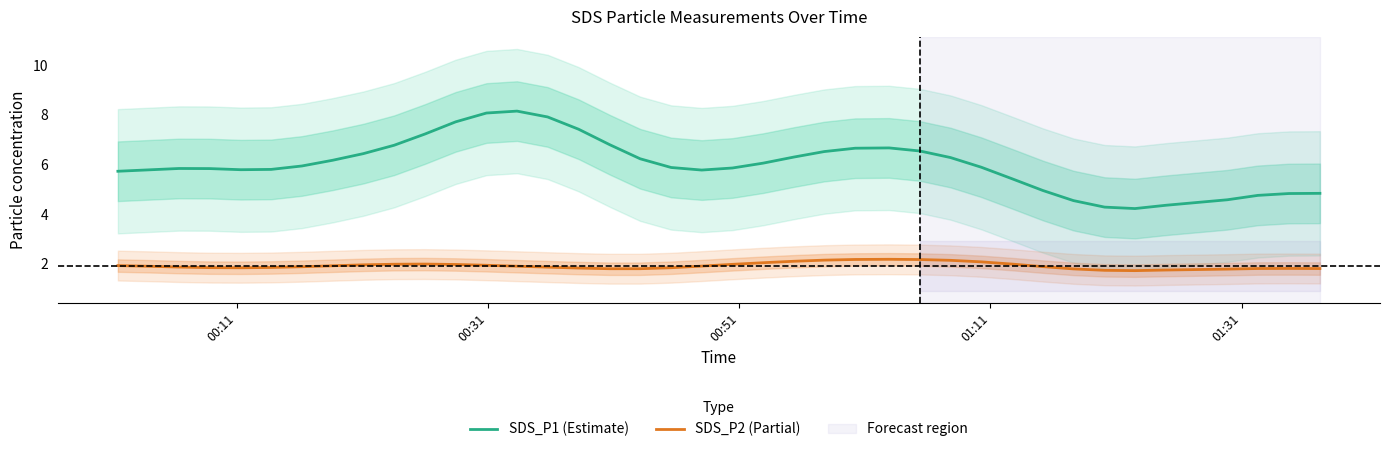

What is the sum of all SDS_P2 (Partial) values?

75.0